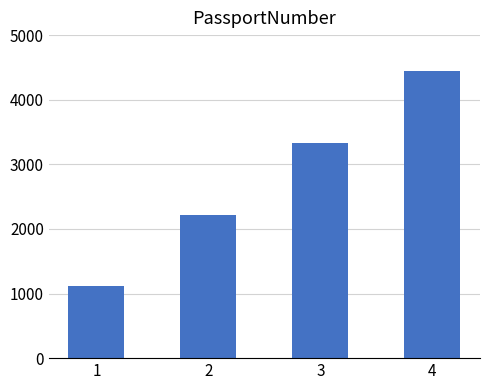

Count the number of data series in this chart.

1